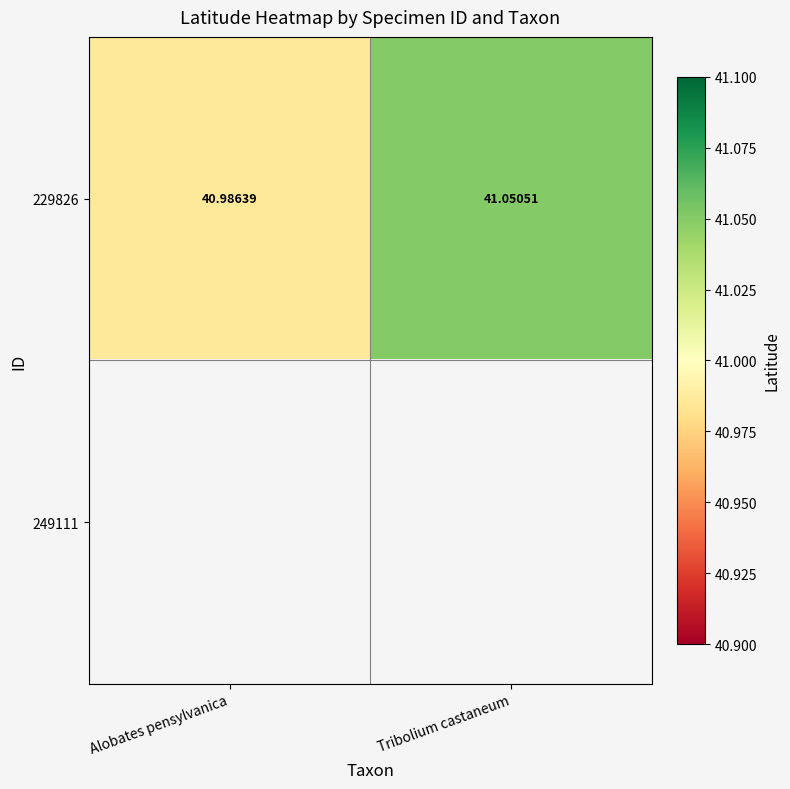

At which label does 229826 first exceed 41?

Tribolium castaneum